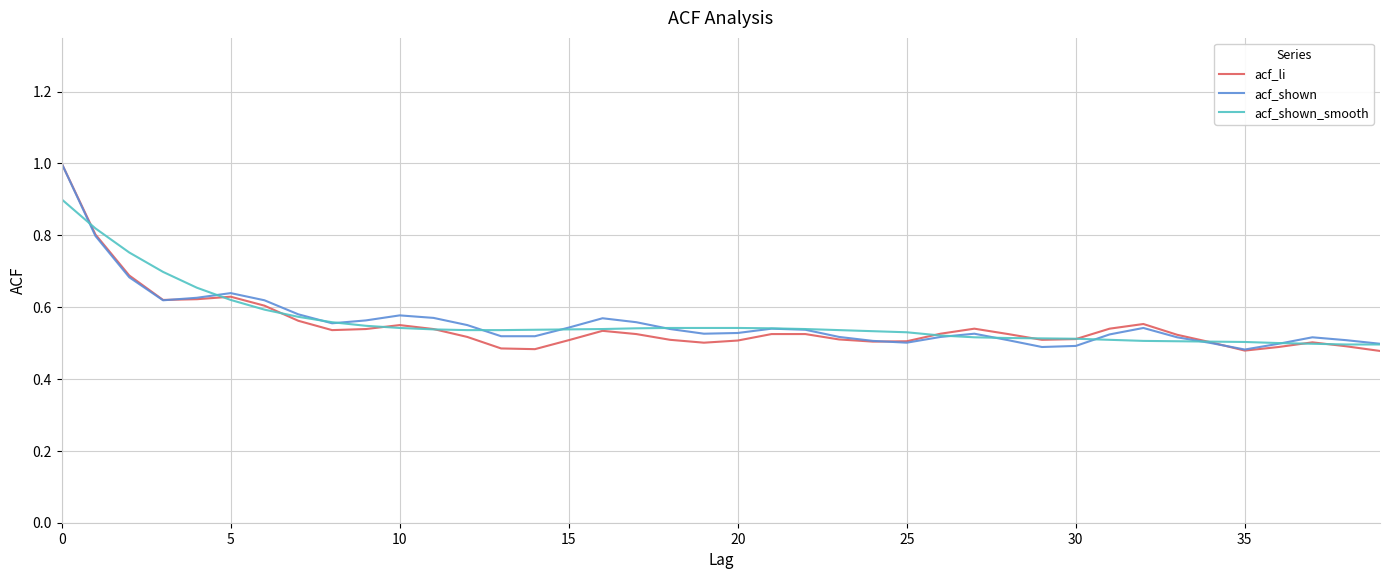

How many times do acf_shown_smooth and acf_shown cross each other?

12